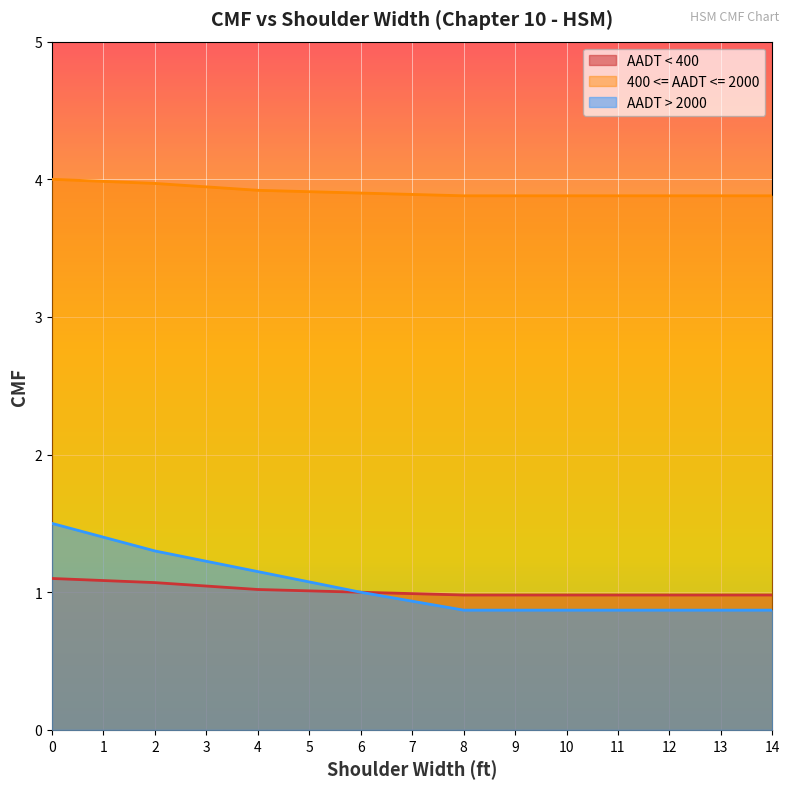

Which series has the largest range (max minus min)?

AADT > 2000